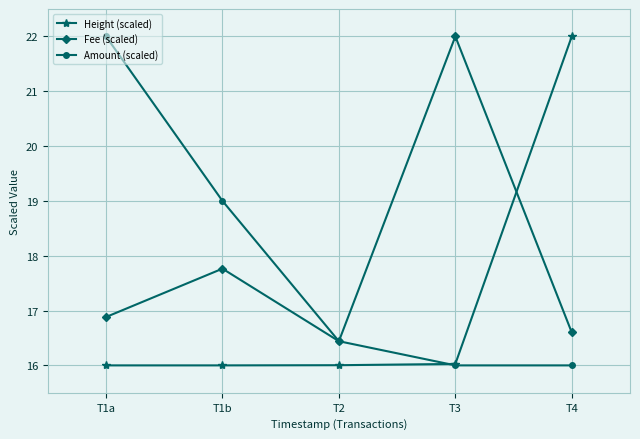

What is the average value of the Height (scaled) series?

17.2